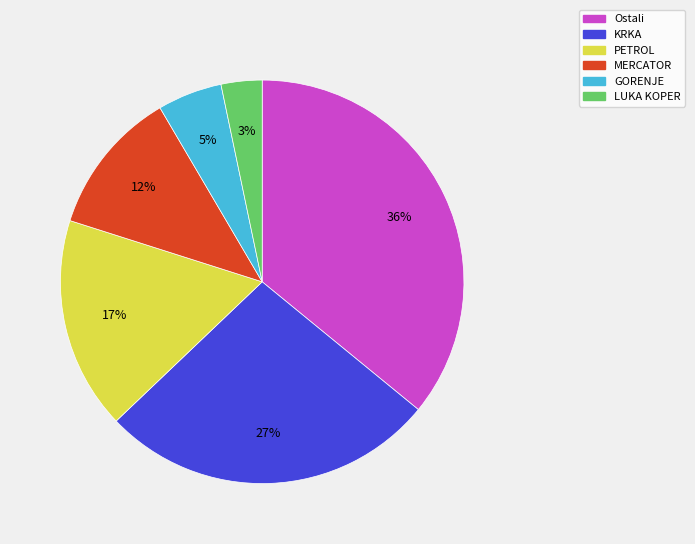

What is the largest slice in the pie chart?

Ostali